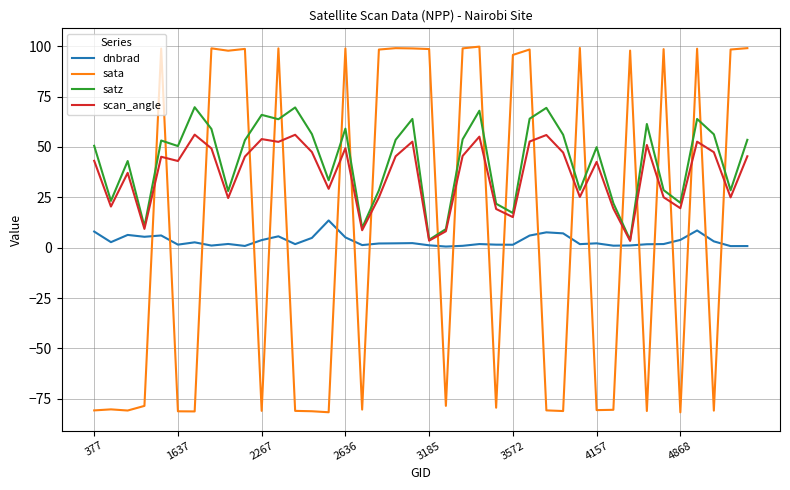

What is the greatest value displayed?

99.8